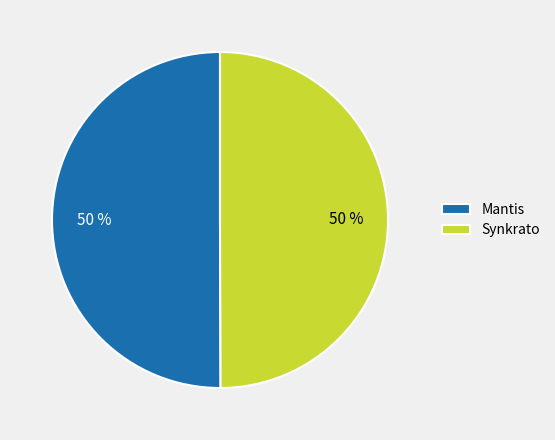

To the nearest percent, what is the average slice percentage?

50%